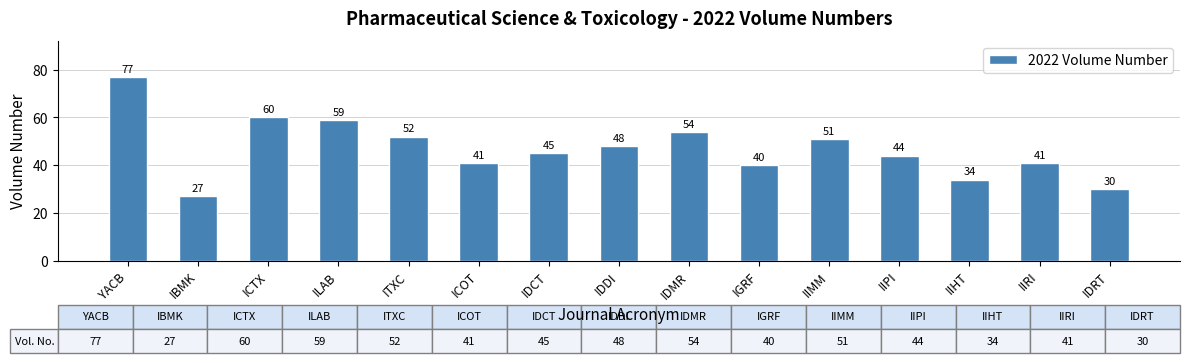

Approximately how many times larger is the value at IBMK compared to IDRT?

0.9